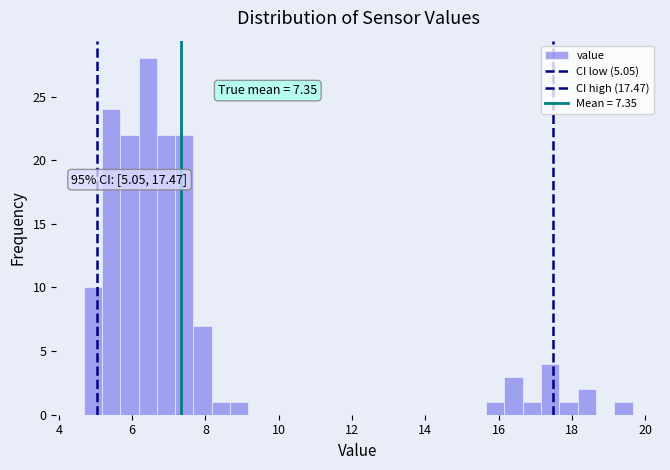

Around what value on the x-axis is the tallest bar? Give the approximate position of its centre, as read against the axis.

6.4